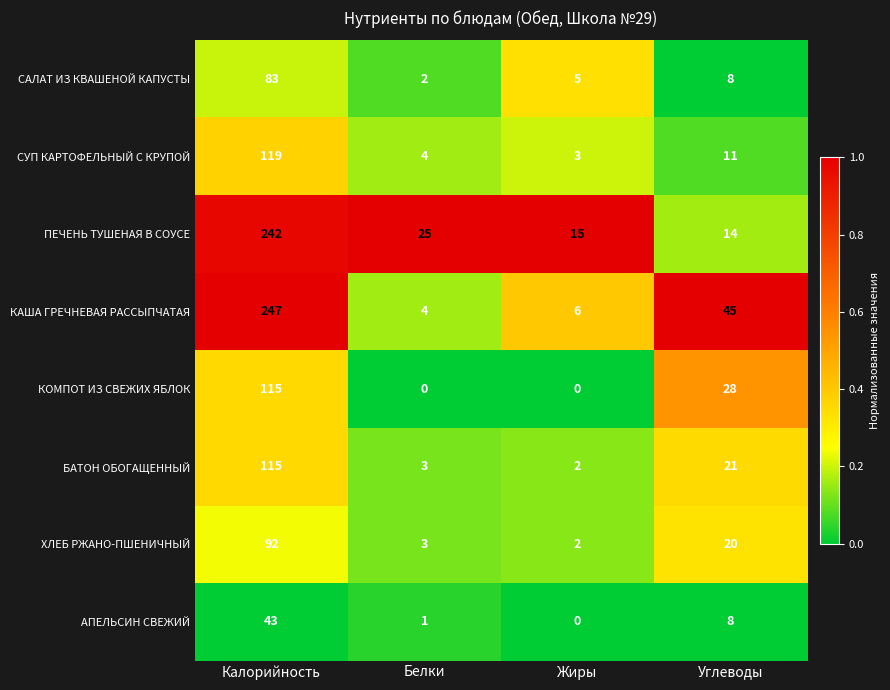

Rank the categories by АПЕЛЬСИН СВЕЖИЙ value from highest to lowest.

Калорийность, Углеводы, Белки, Жиры